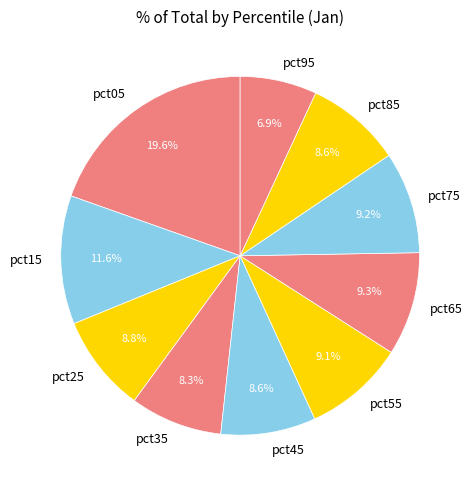

How many segments does this pie chart have?

10